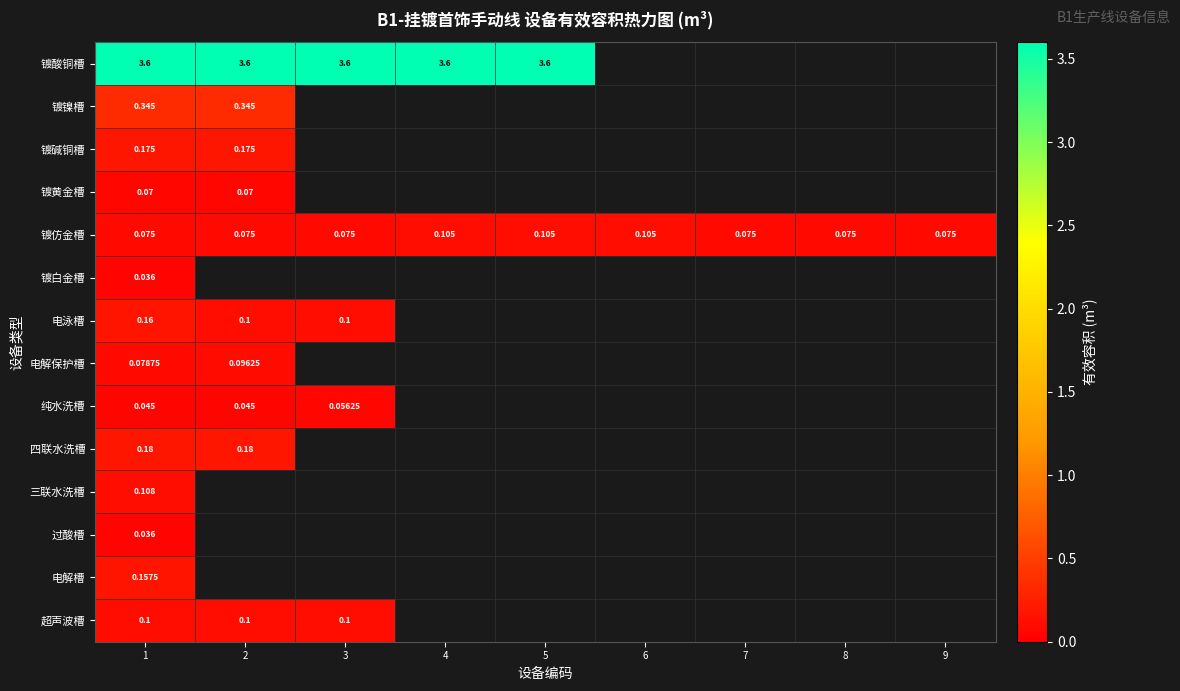

At how many categories does at least one series exceed 0?

9